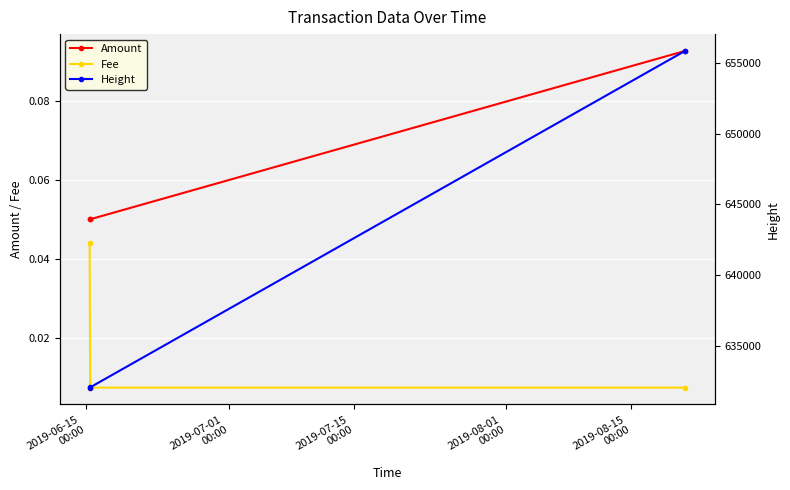

Count the Fee values in the range 0 to 1.

3